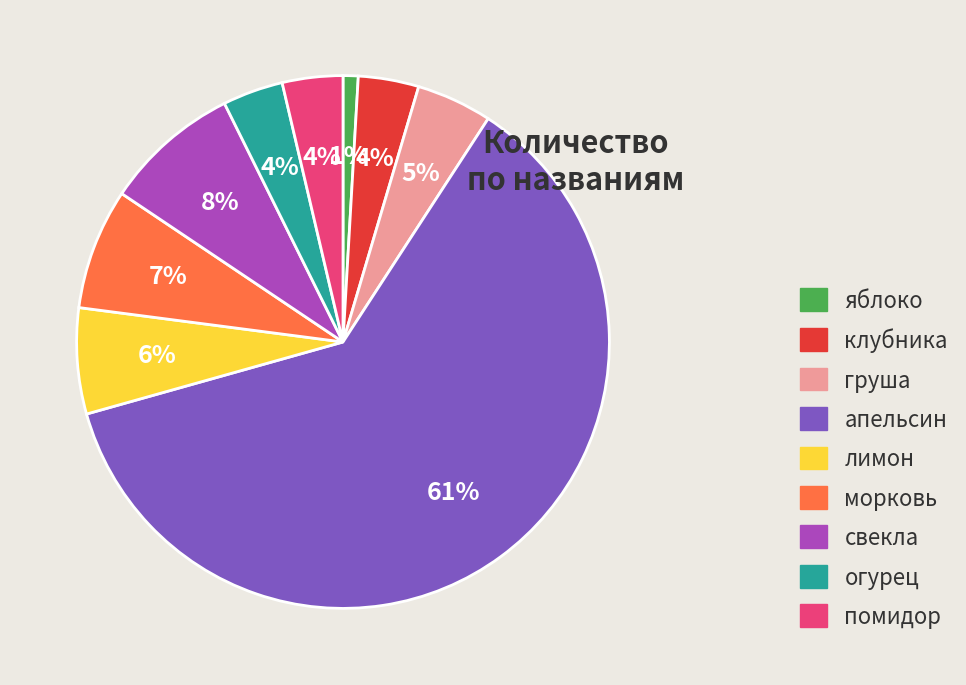

Which has a higher value, огурец or лимон?

лимон